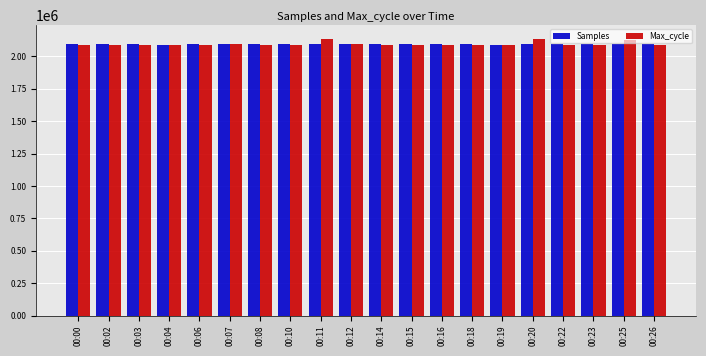

True or false: Samples has a value of 2093059.0 at 00:22.

True